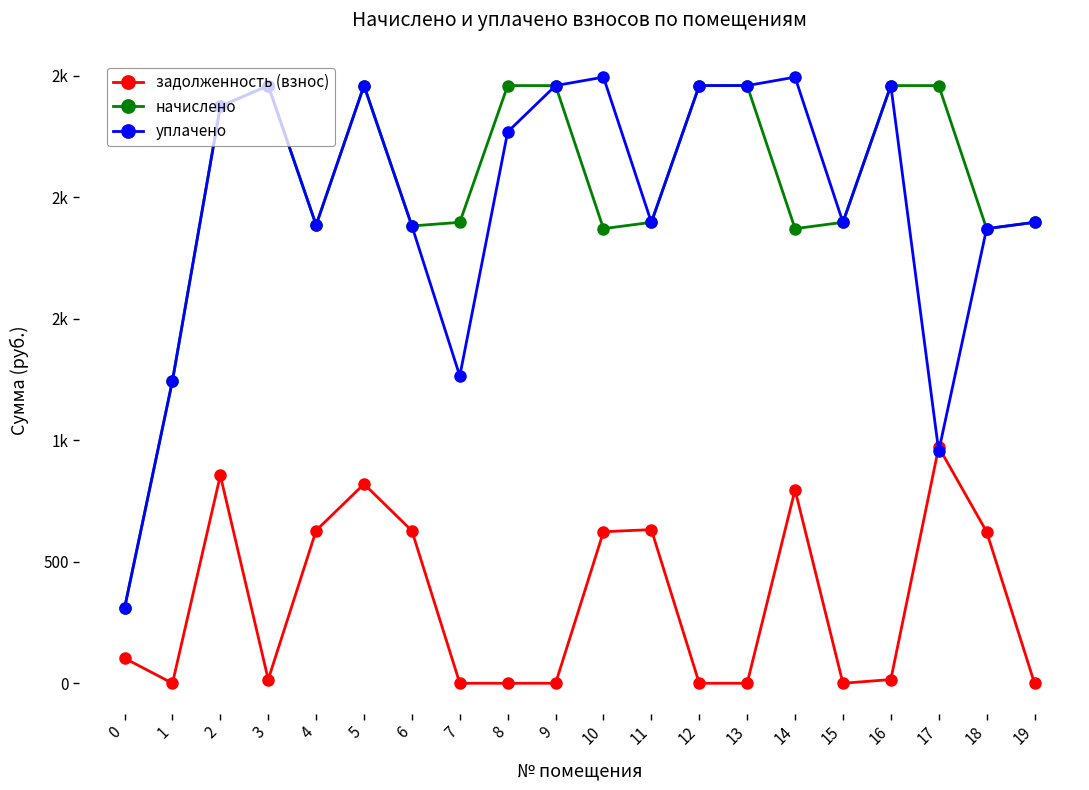

What is the value of the начислено point at the 6th from the left?

2459.2